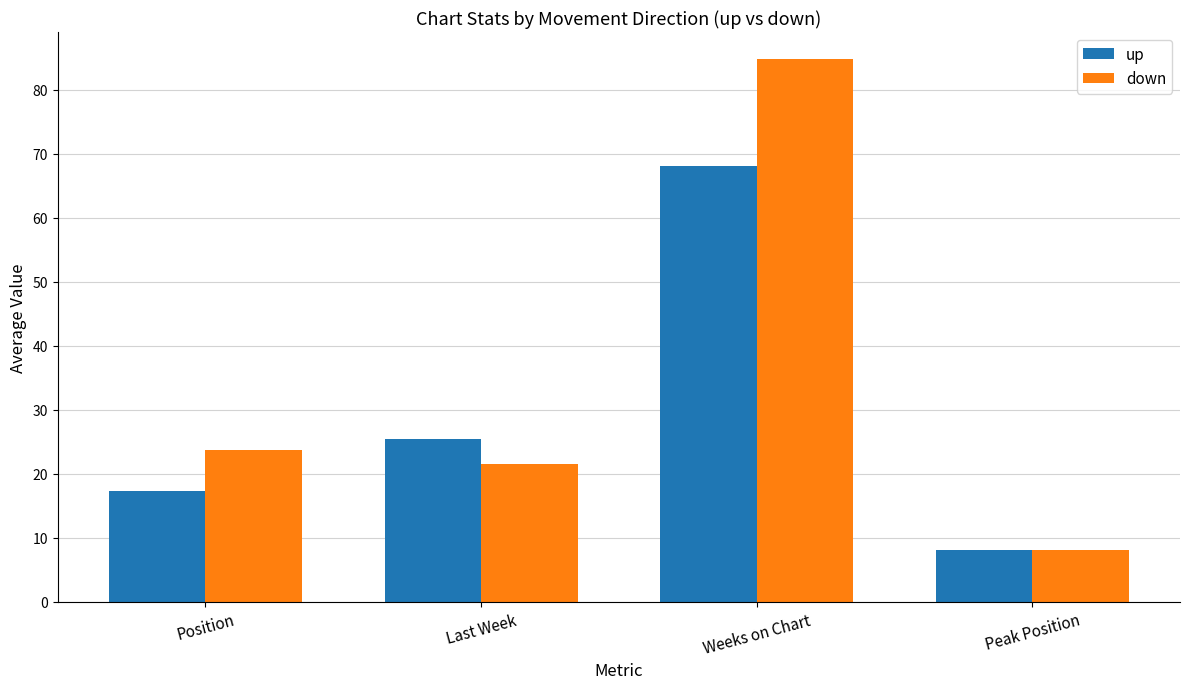

How many data points in down are less than 23?

2